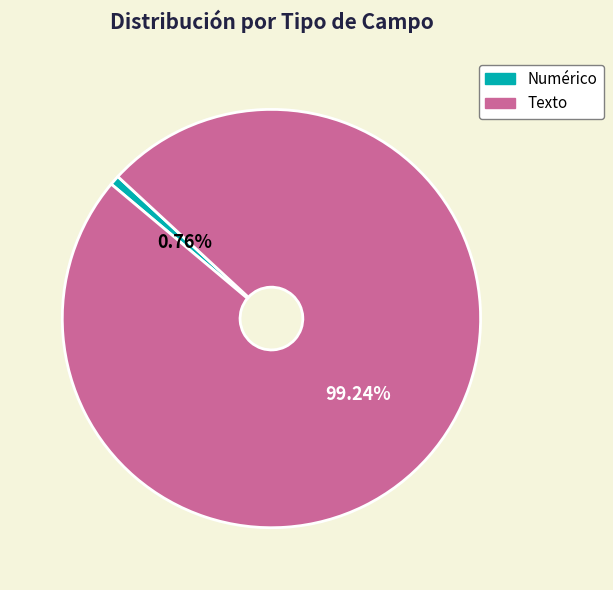

Is there any slice that represents more than half of the pie?

Yes